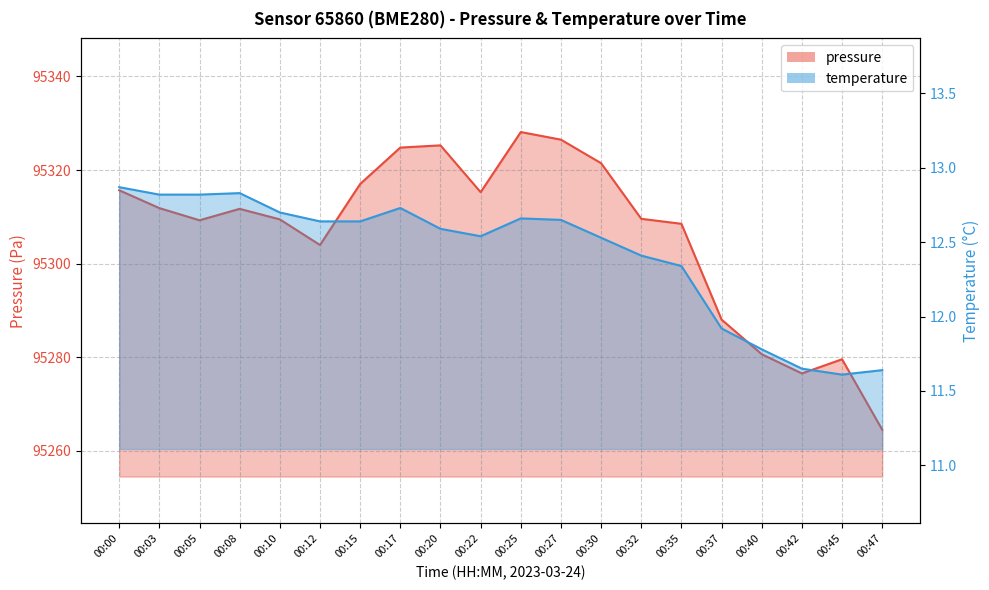

Which has a higher value, 00:42 or 00:15?

00:15